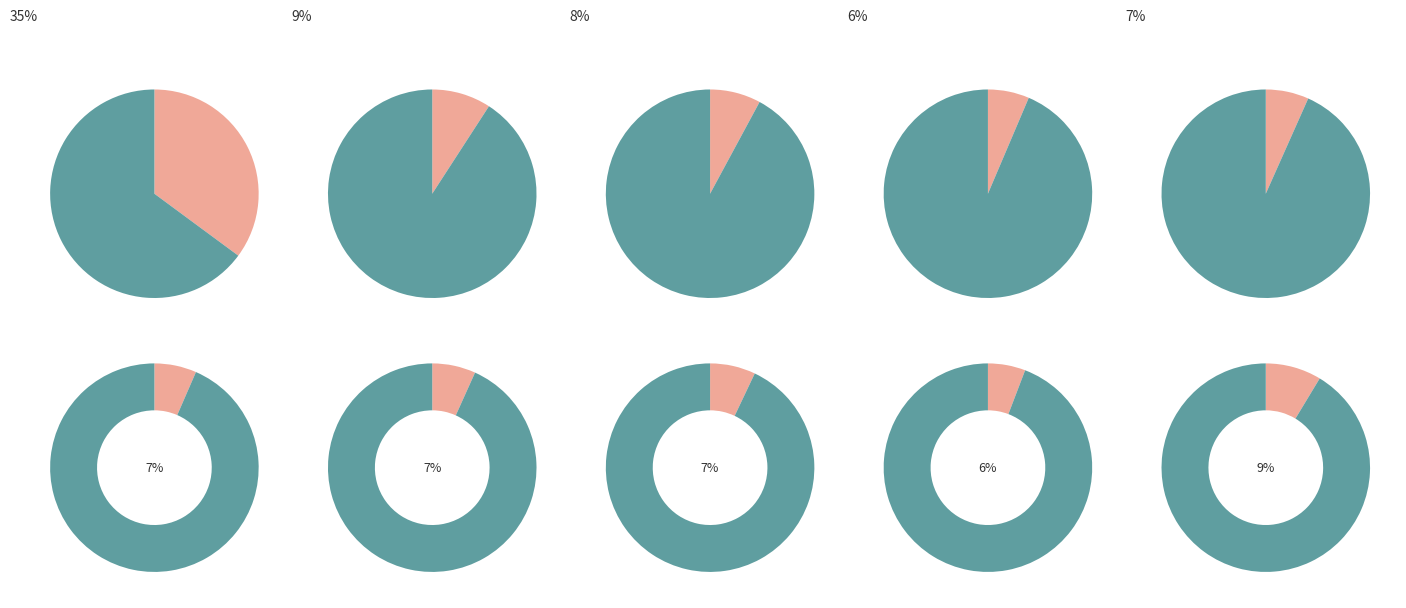

Combined, do pct55 and pct25 account for over 50%?

No